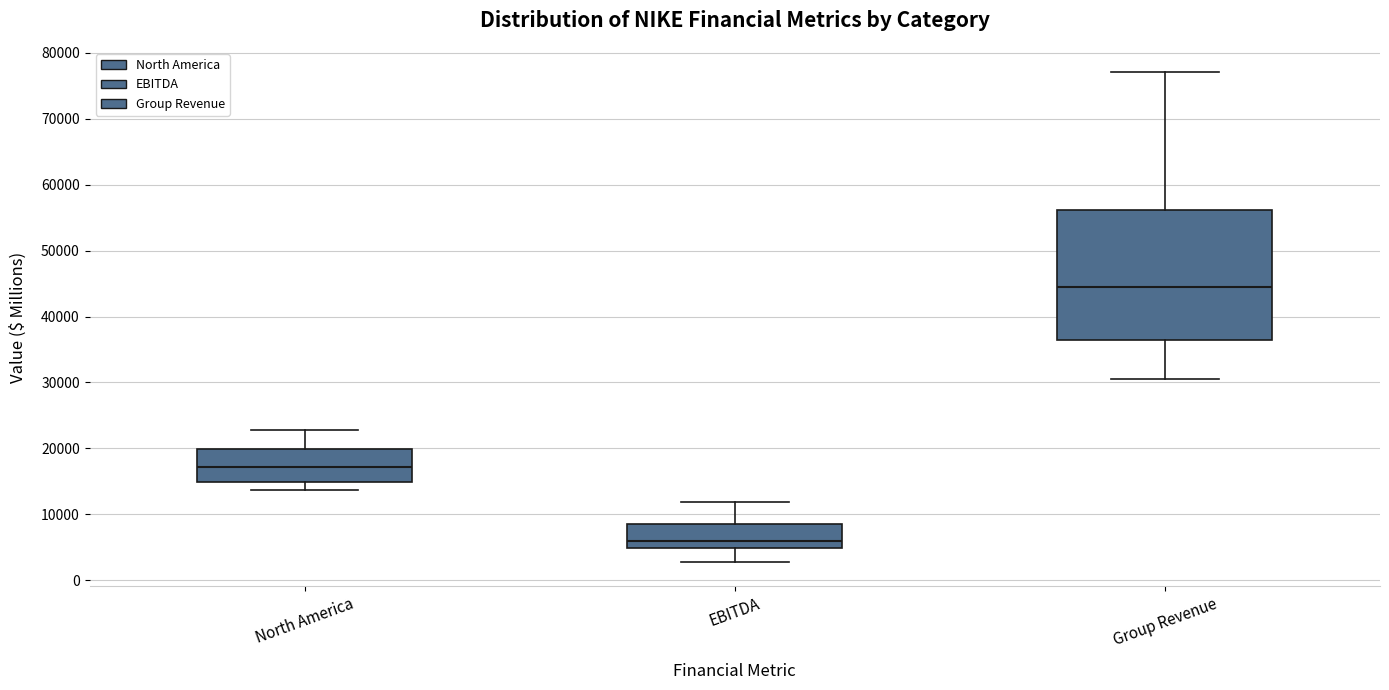

Reading left to right, read every box against the y-axis: the position of its median line, the range the box covers, and the ends of its whiskers. The values are not printed on the chart, so give them approximately, as read against the axis.

North America: median 17000, box 15000 to 20000, whiskers 14000 to 23000
EBITDA: median 6000, box 5000 to 9000, whiskers 3000 to 12000
Group Revenue: median 45000, box 36000 to 56000, whiskers 31000 to 77000